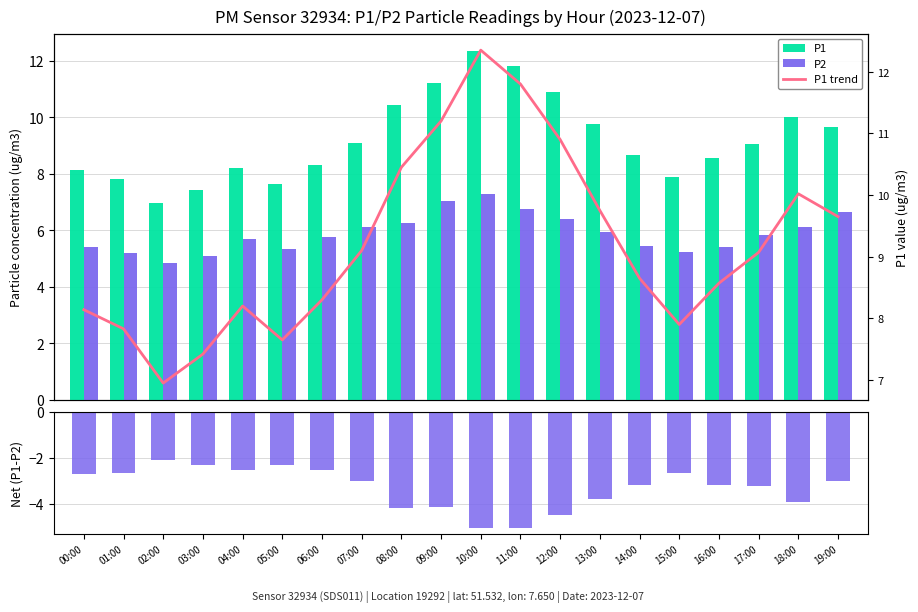

List the series in order of their peak value, highest first.

P1, P1 trend, P2, Net (P1-P2)